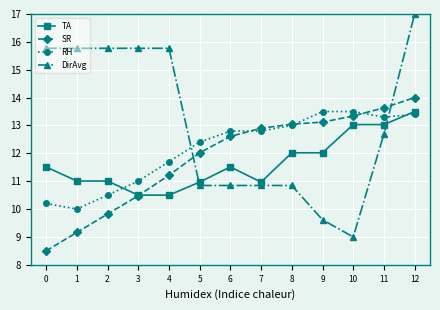

Reading left to right, transcribe all the data shown in this chart.

TA: 11.5	11.0	11.0	10.5	10.5	11.0	11.5	11.0	12.0	12.0	13.0	13.0	13.5
SR: 8.5	9.2	9.8	10.5	11.2	12.0	12.6	12.9	13.0	13.1	13.3	13.6	14.0
RH: 10.2	10.0	10.5	11.0	11.7	12.4	12.8	12.8	13.0	13.5	13.5	13.3	13.4
DirAvg: 15.8	15.8	15.8	15.8	15.8	10.8	10.8	10.8	10.8	9.6	9.0	12.7	17.0